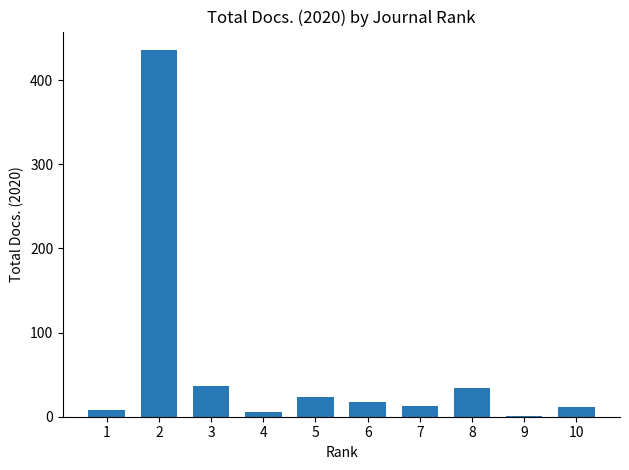

The value at 10 is 12. True or false?

True